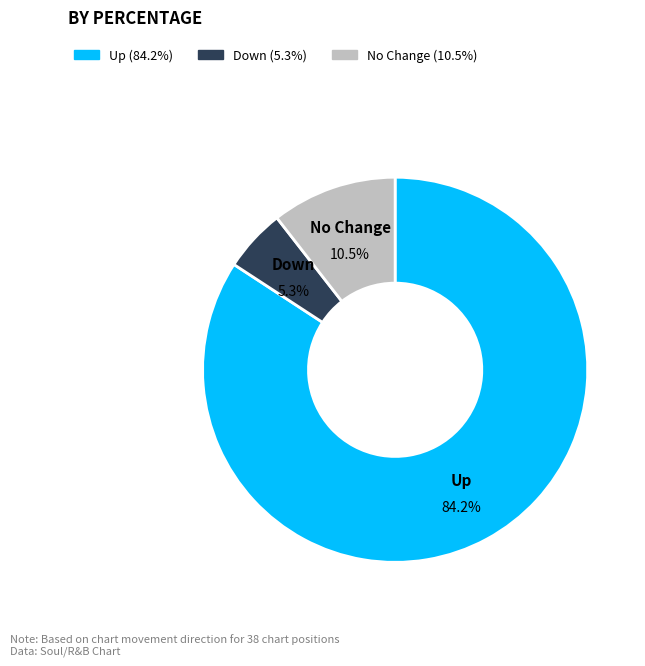

Is there any slice that represents more than half of the pie?

Yes